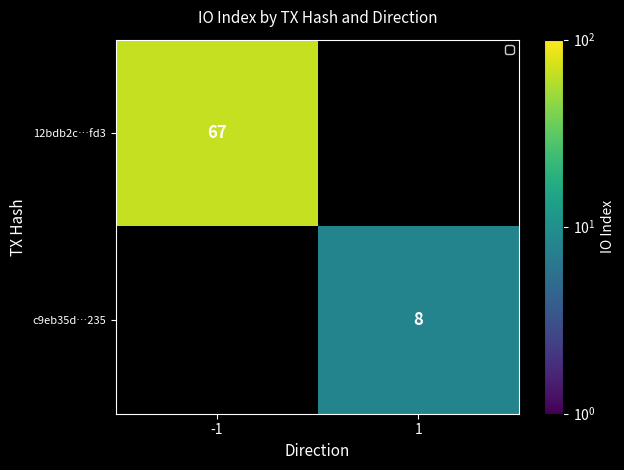

True or false: 12bdb2c…fd3 has a value of 112 at -1.

False